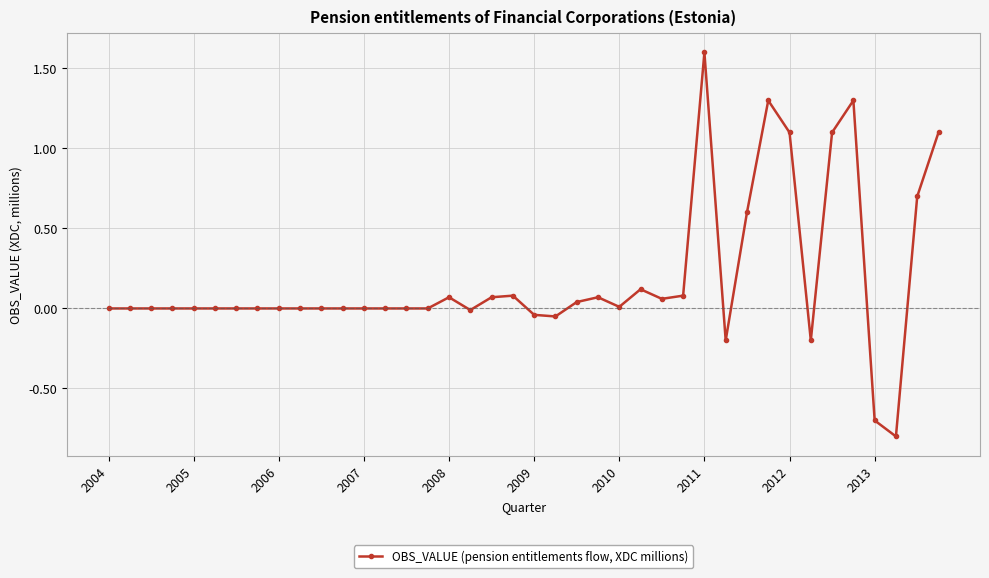

What is the value of the 40th point from the left?

1.1